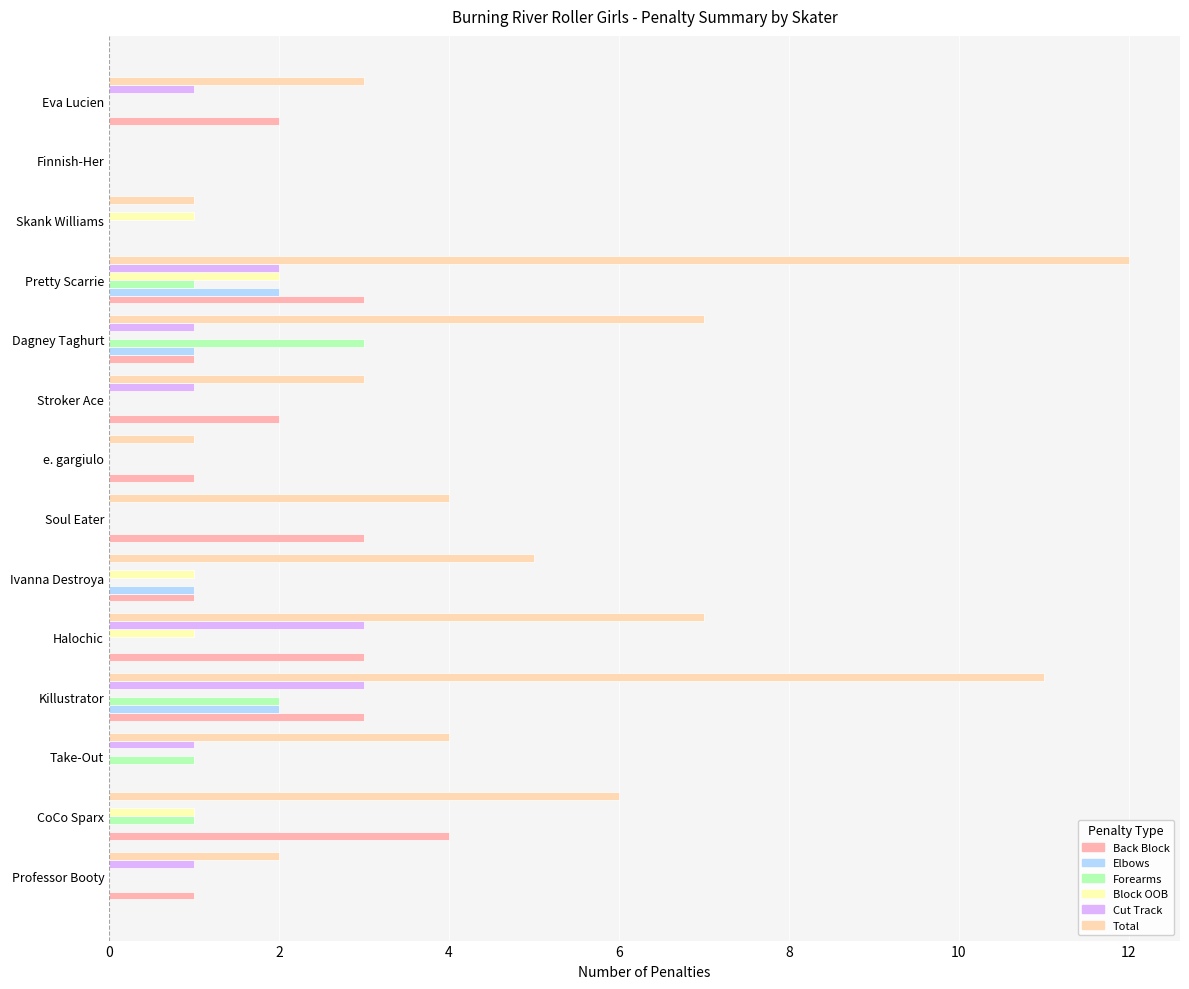

Which label corresponds to the largest value in the chart?

Pretty Scarrie